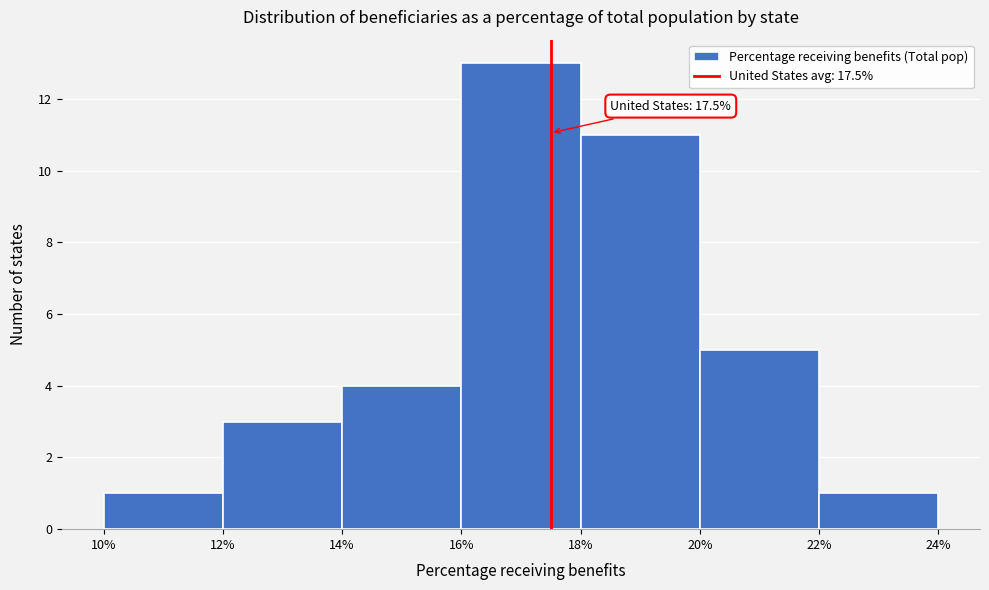

Which range on the x-axis has the tallest bar?

16% to 18%